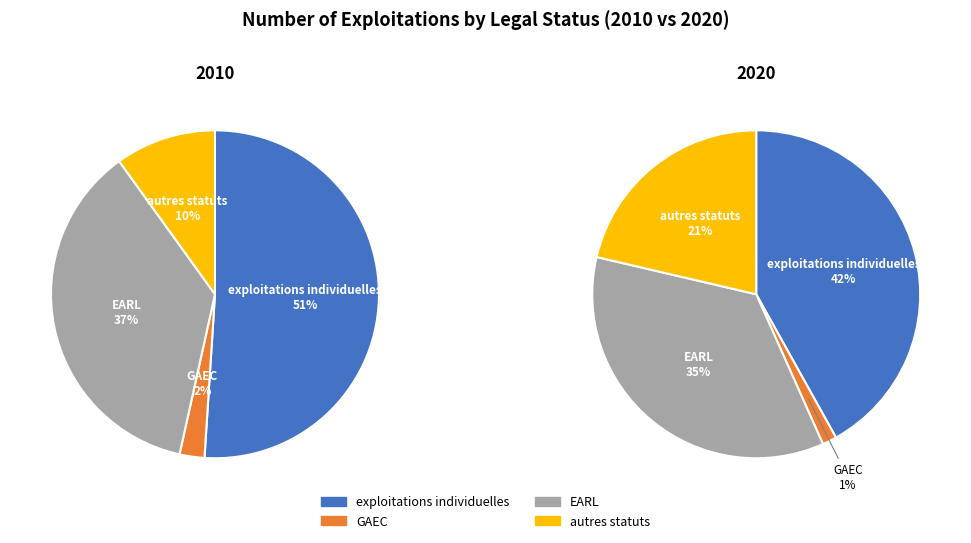

Combined, do EARL (2010) and autres statuts (2010) account for over 50%?

No